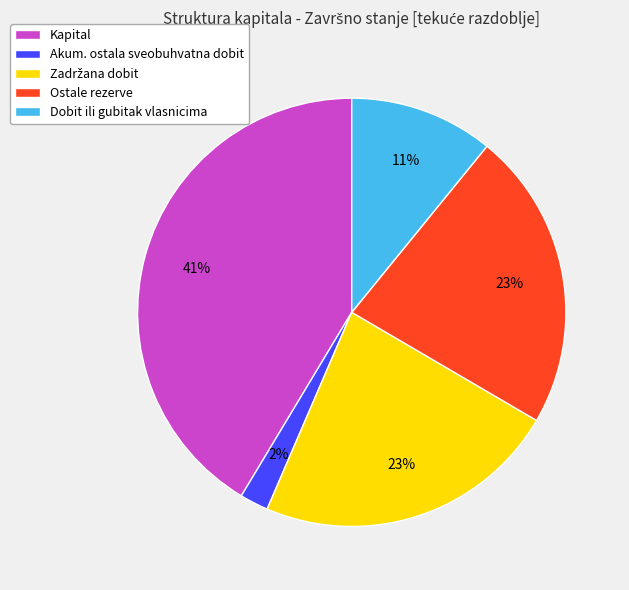

To the nearest percent, what is the average slice percentage?

20%